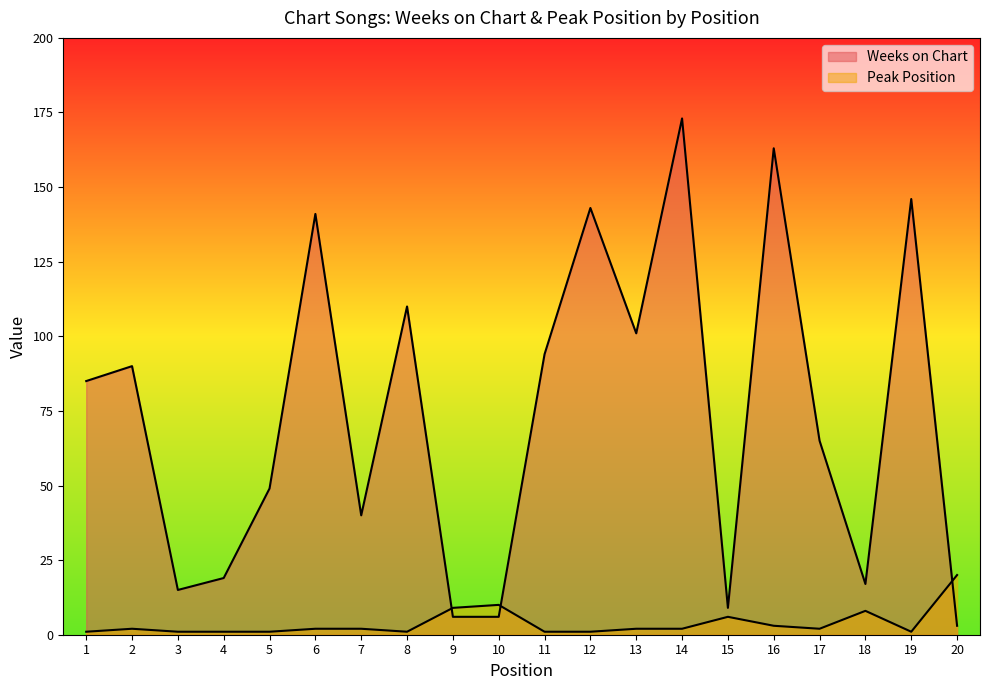

How many times do Peak Position and Weeks on Chart cross each other?

3